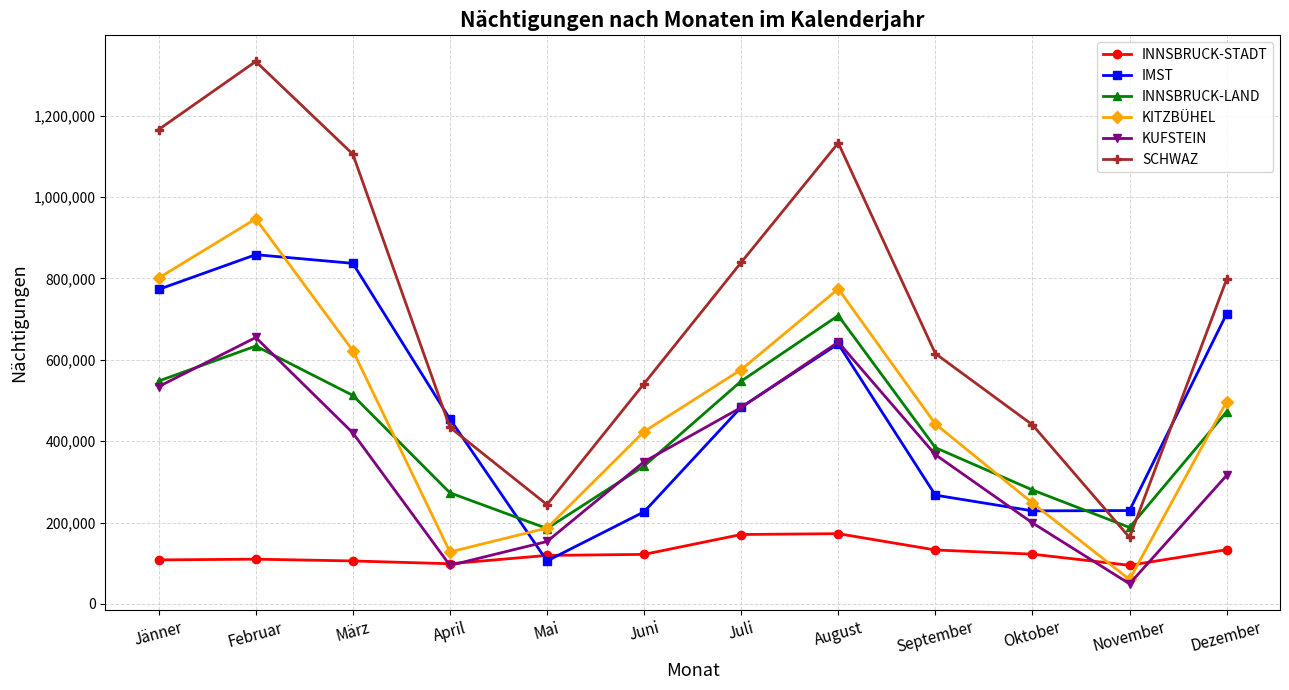

How many lines are shown in the chart?

6